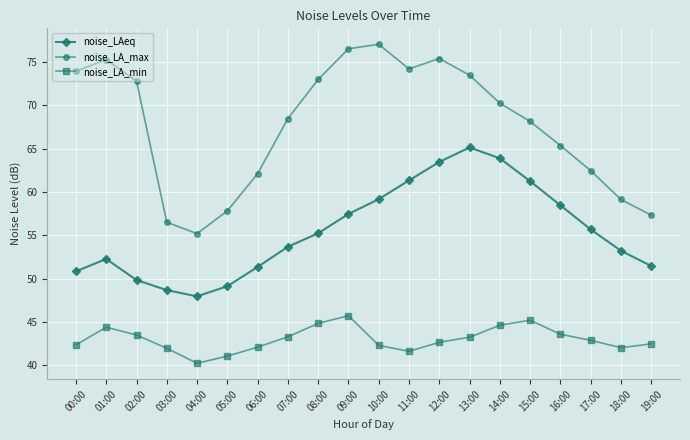

List the series in order of their overall mean, lowest first.

noise_LA_min, noise_LAeq, noise_LA_max